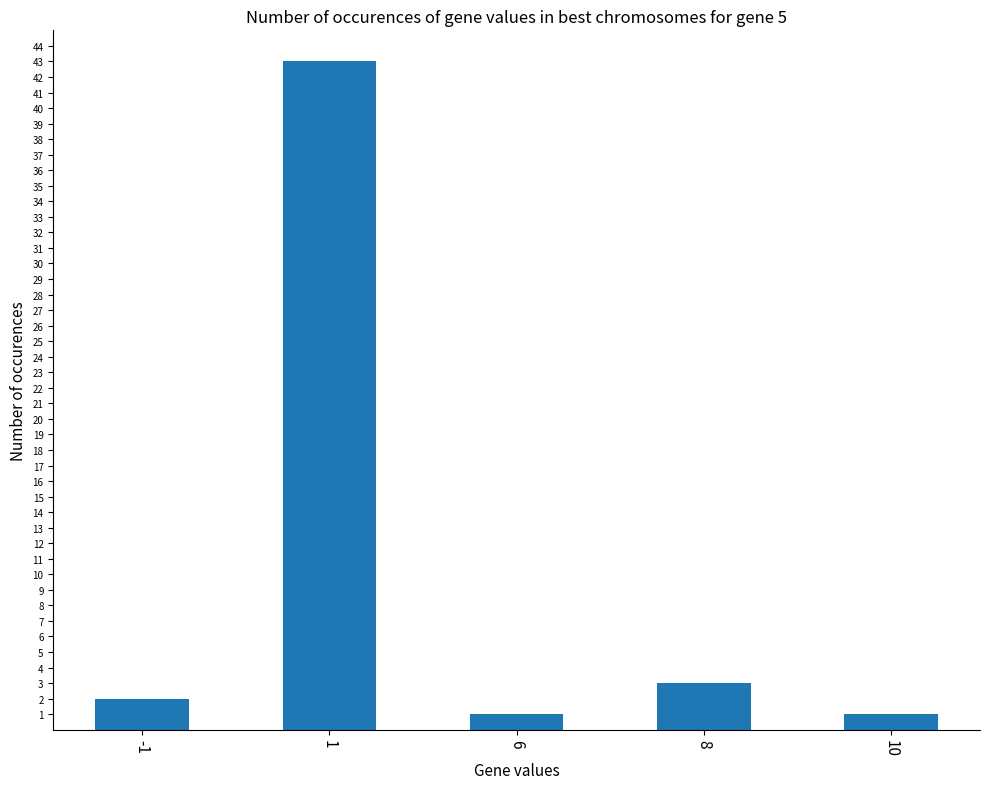

What is the average value?

10